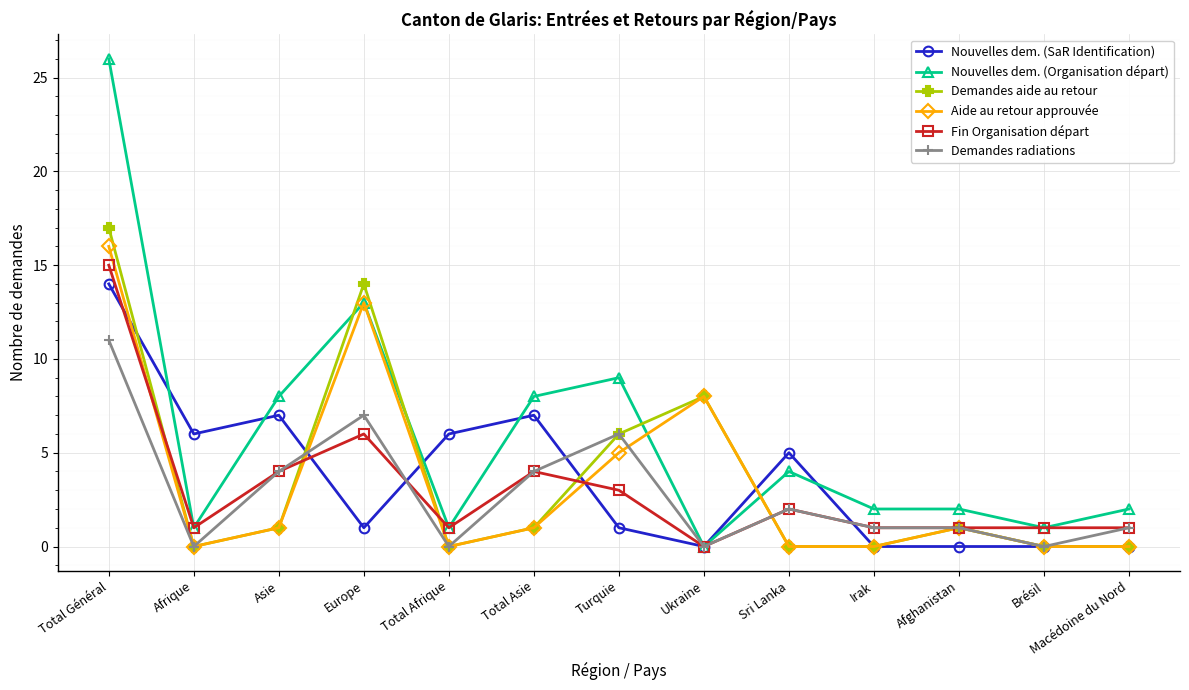

How many values in the Aide au retour approuvée series are below 1?

6